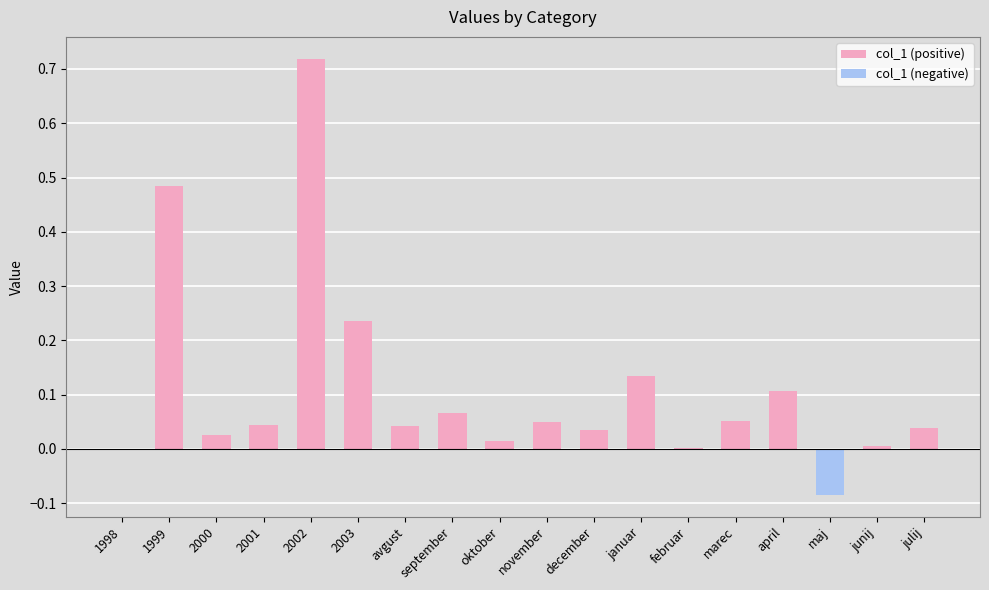

What is the sum of all values?

2.1